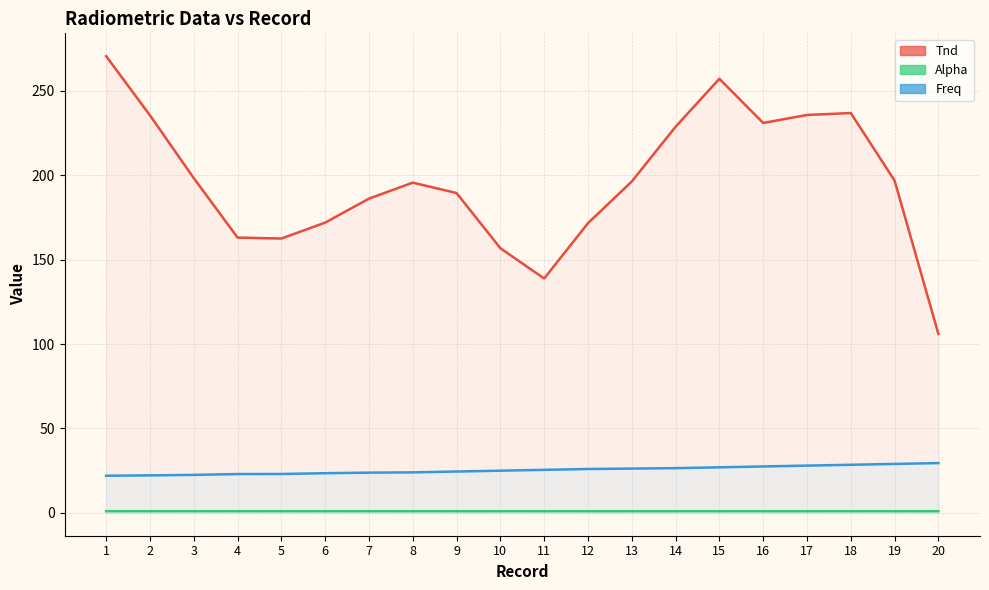

List the labels in order of Freq value, smallest first.

1, 2, 3, 4, 5, 6, 7, 8, 9, 10, 11, 12, 13, 14, 15, 16, 17, 18, 19, 20